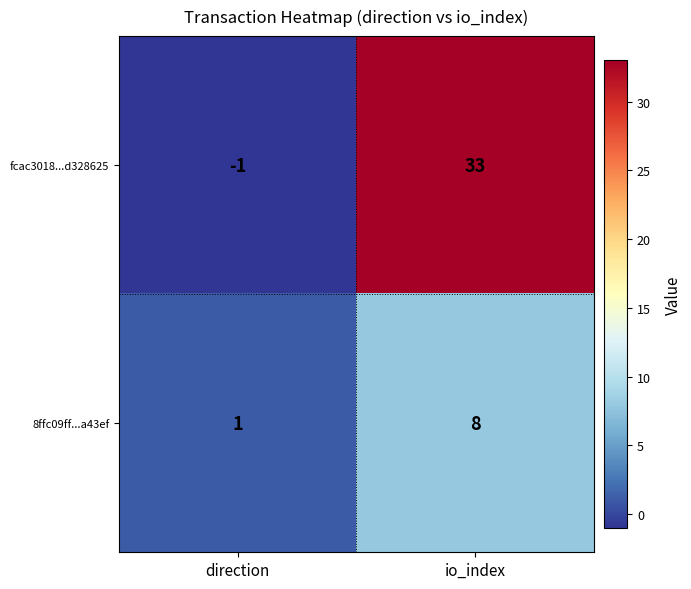

Which series has the largest total across all categories?

fcac3018...d328625